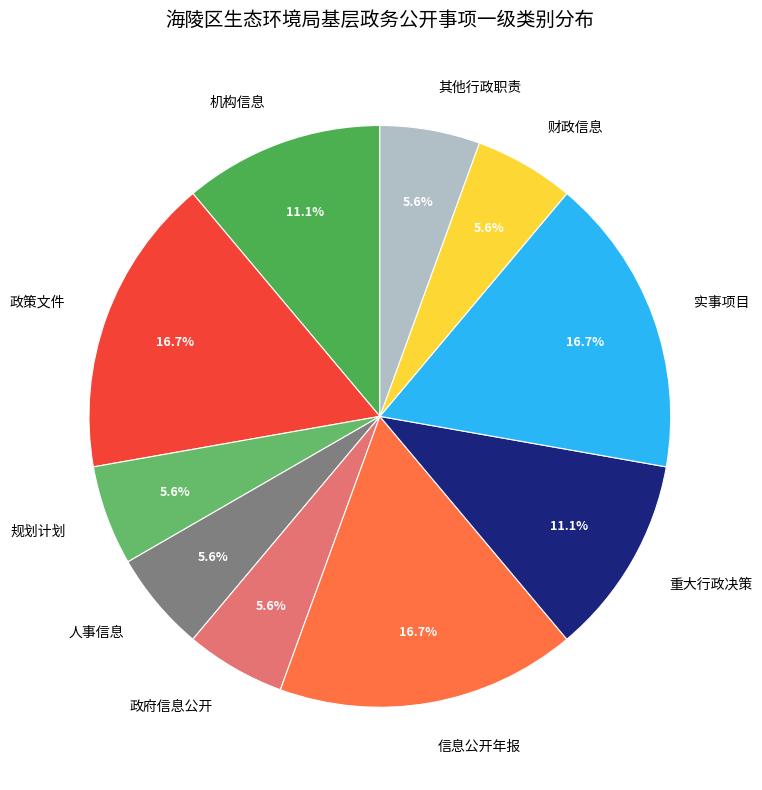

To the nearest percent, what is the average slice percentage?

10%